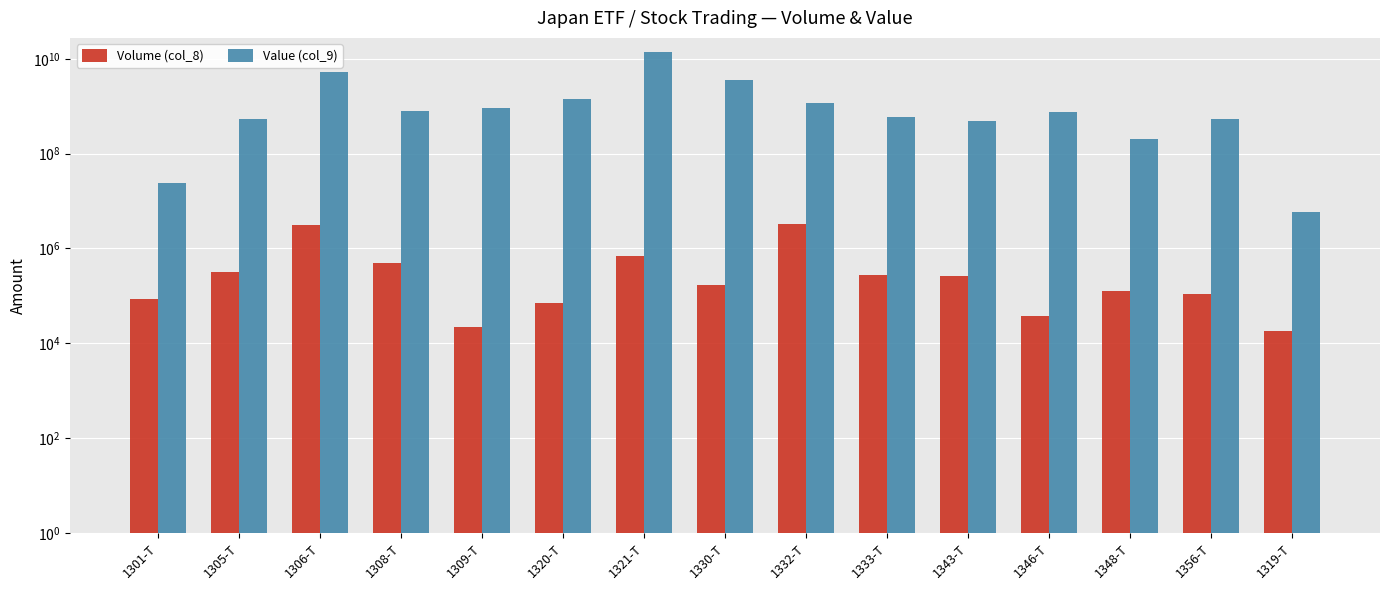

What is the label of the 7th bar from the left?

1321-T